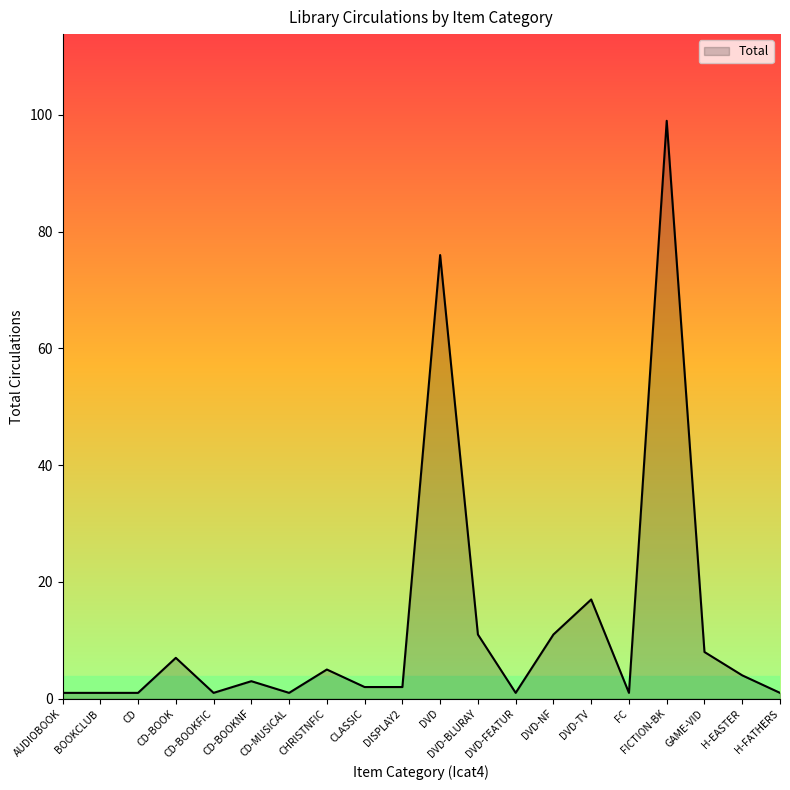

Is it true that the value at DVD-FEATUR is 1?

True